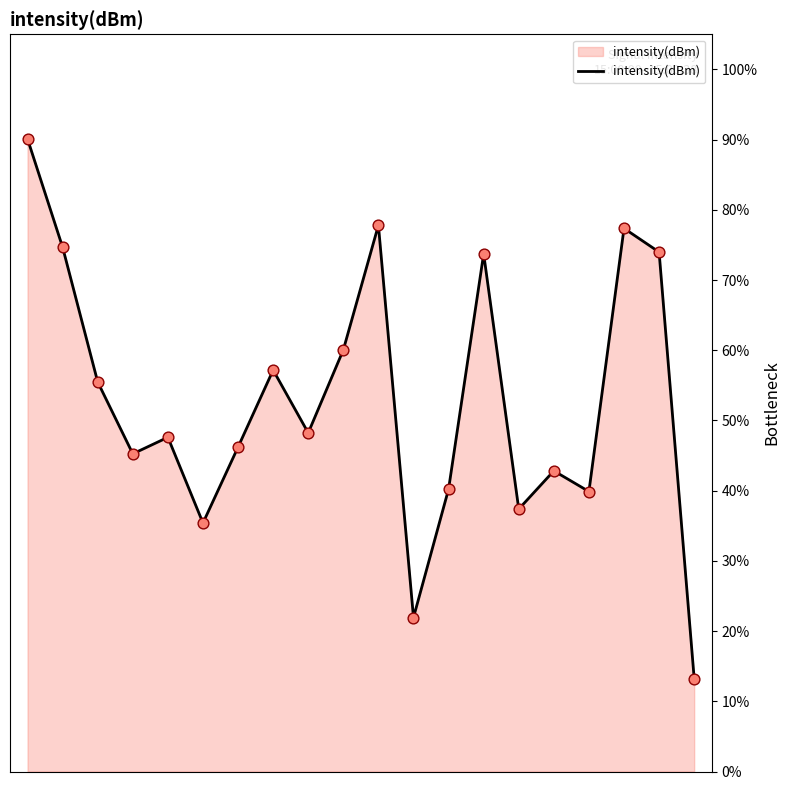

What is the maximum value shown in the chart?

90.1